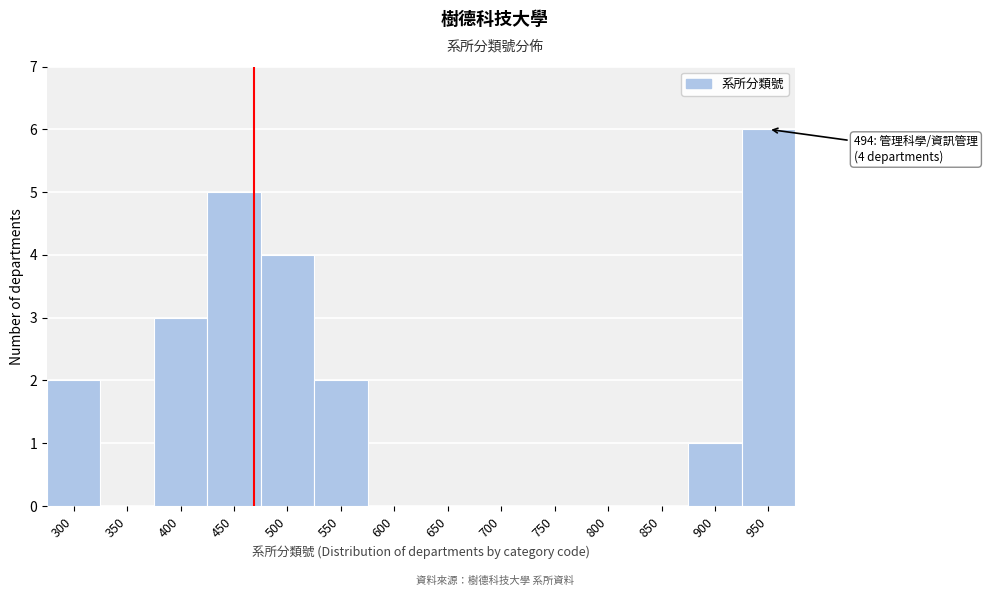

Reading left to right, extract all data points from this chart.

300=2	350=0	400=3	450=5	500=4	550=2	600=0	650=0	700=0	750=0	800=0	850=0	900=1	950=6